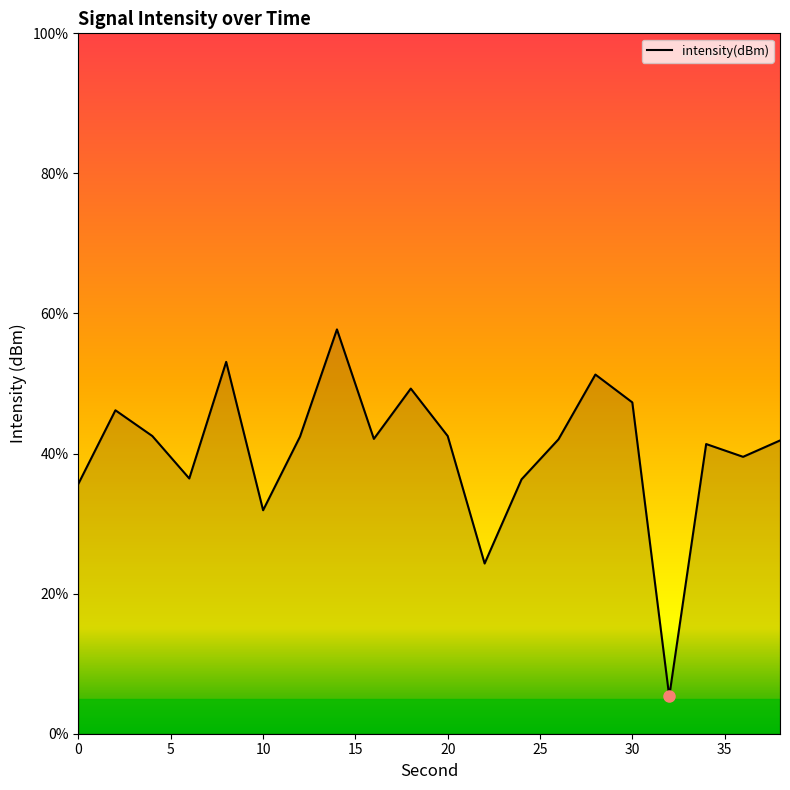

What is the average value?

40.5